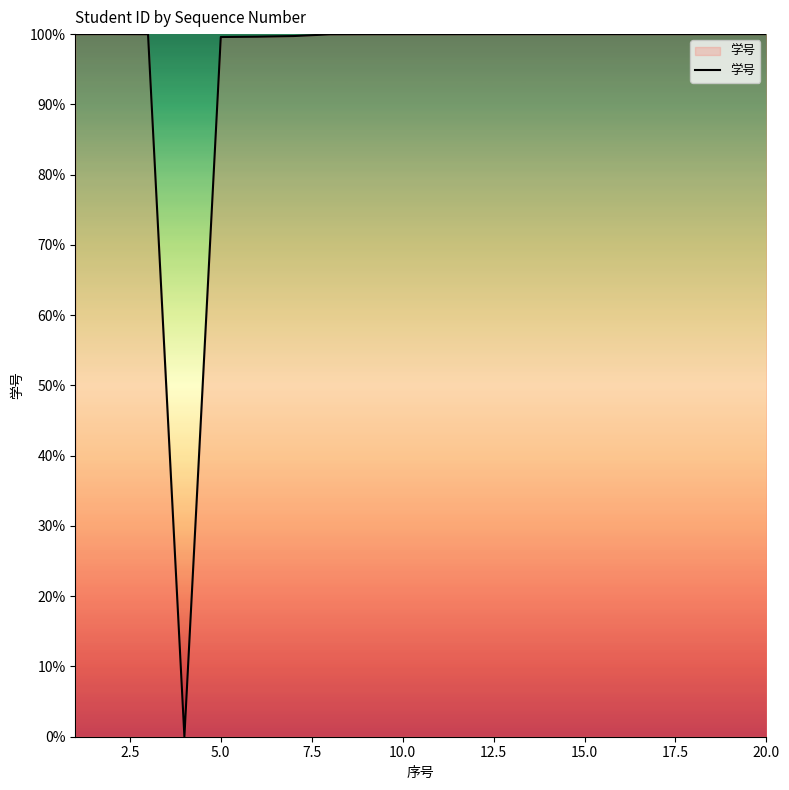

What is the maximum value shown in the chart?

100.0